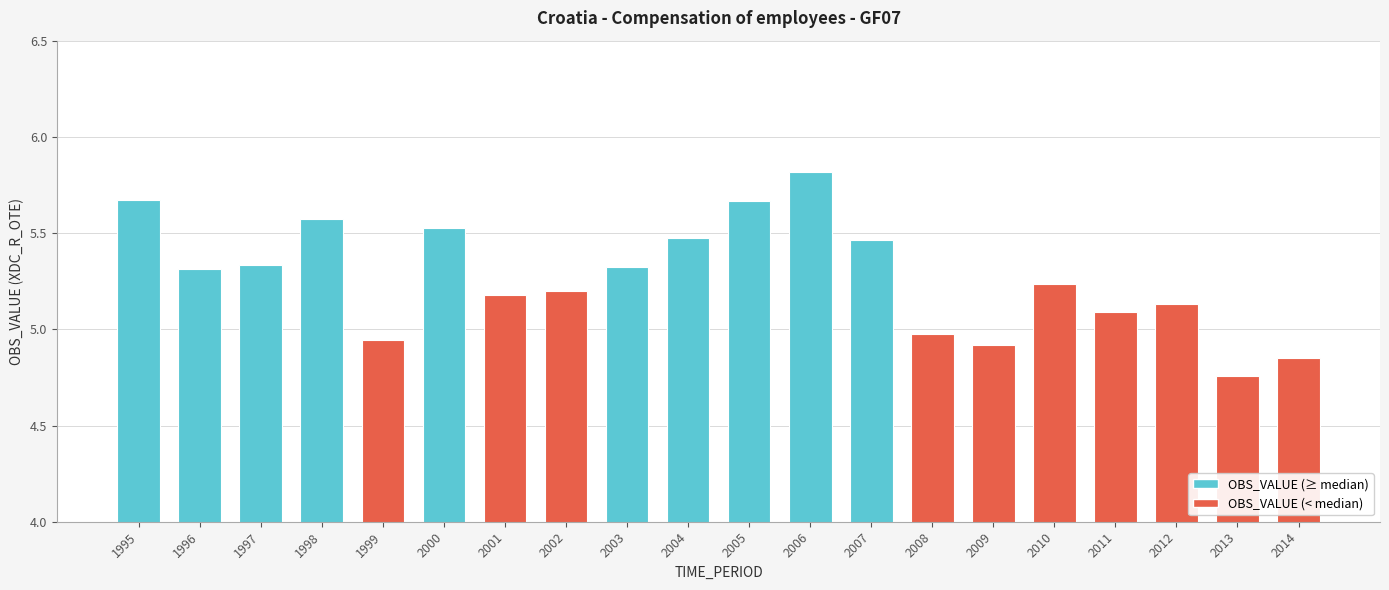

How many data points are less than 5?

5